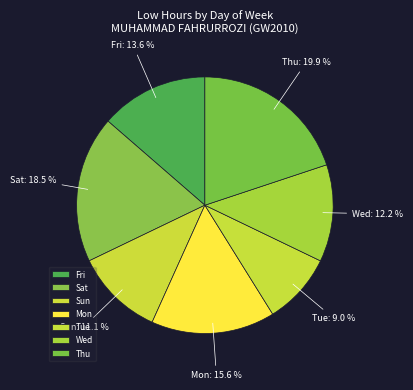

What is the ratio of the value at Tue to the value at Mon?

0.6